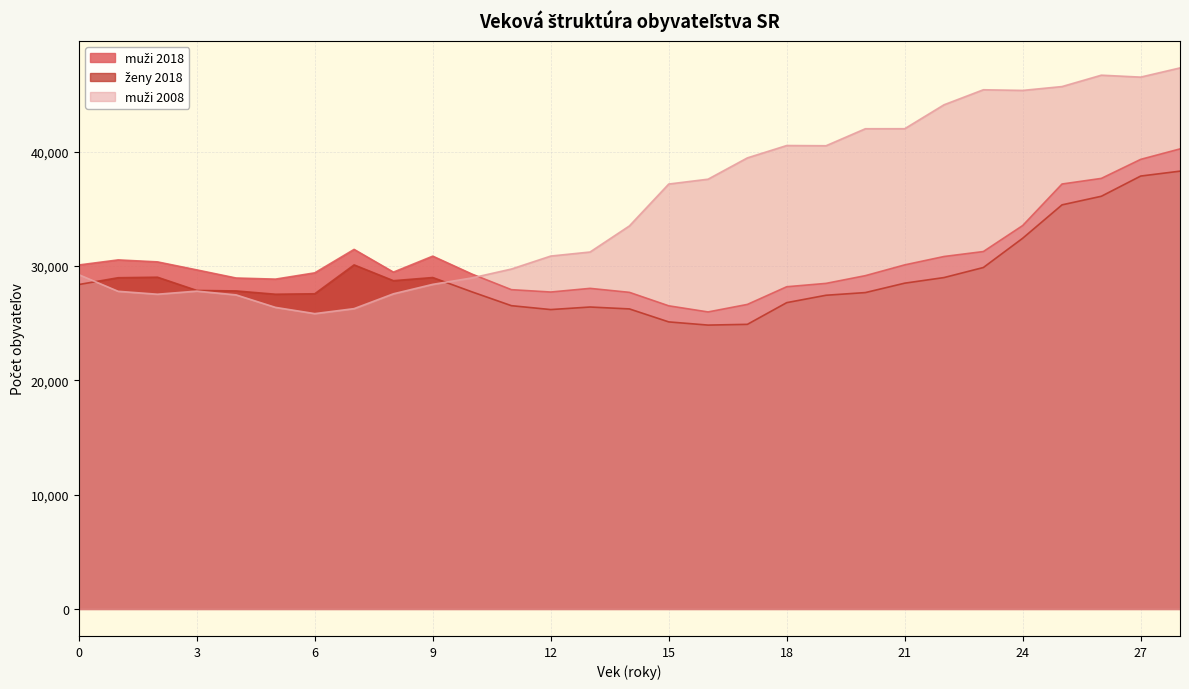

How many intersections are there between muži 2008 and ženy 2018?

2